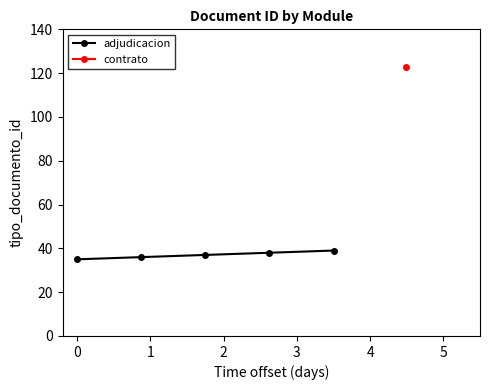

Is this an area chart (filled region under the line)?

No